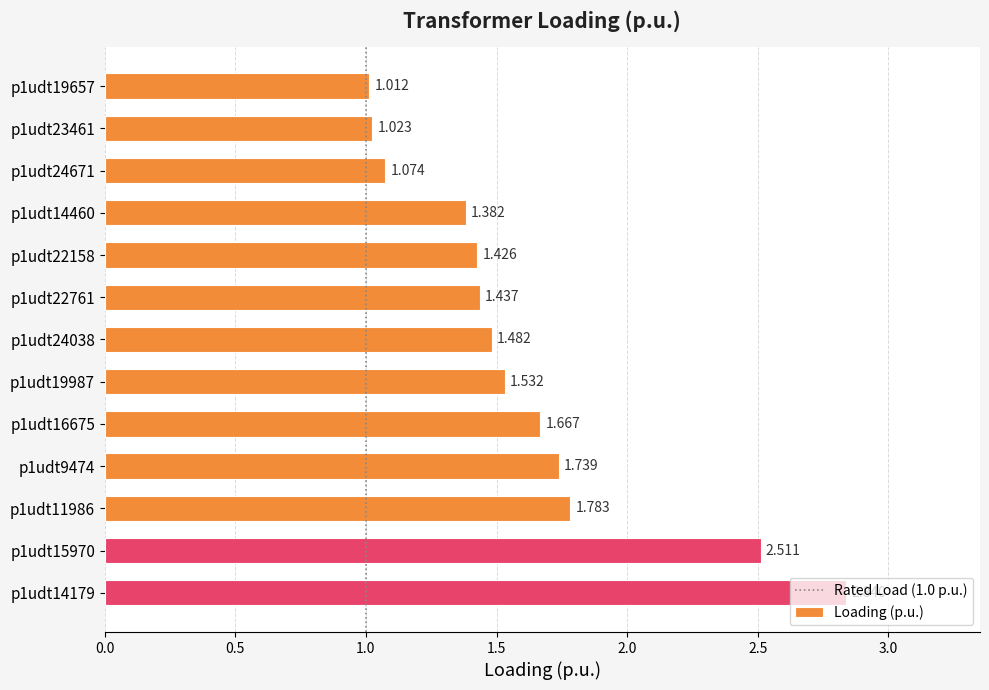

Count the number of data series in this chart.

1